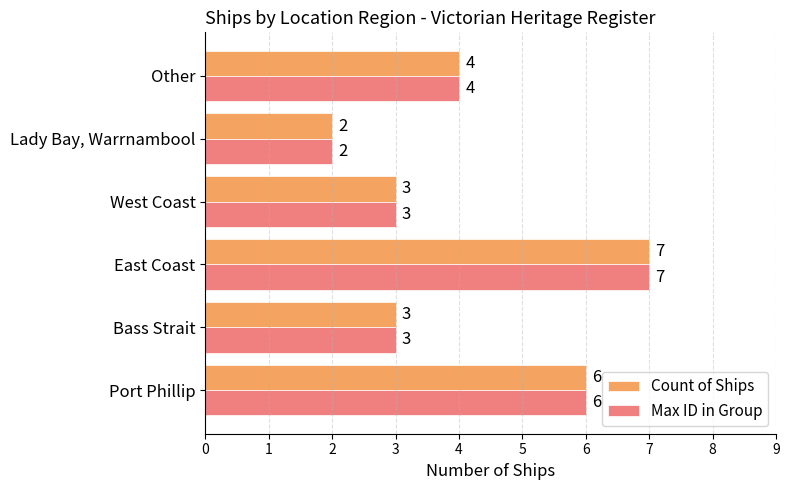

What is the difference between the maximum and second lowest values in the Count of Ships series?

4